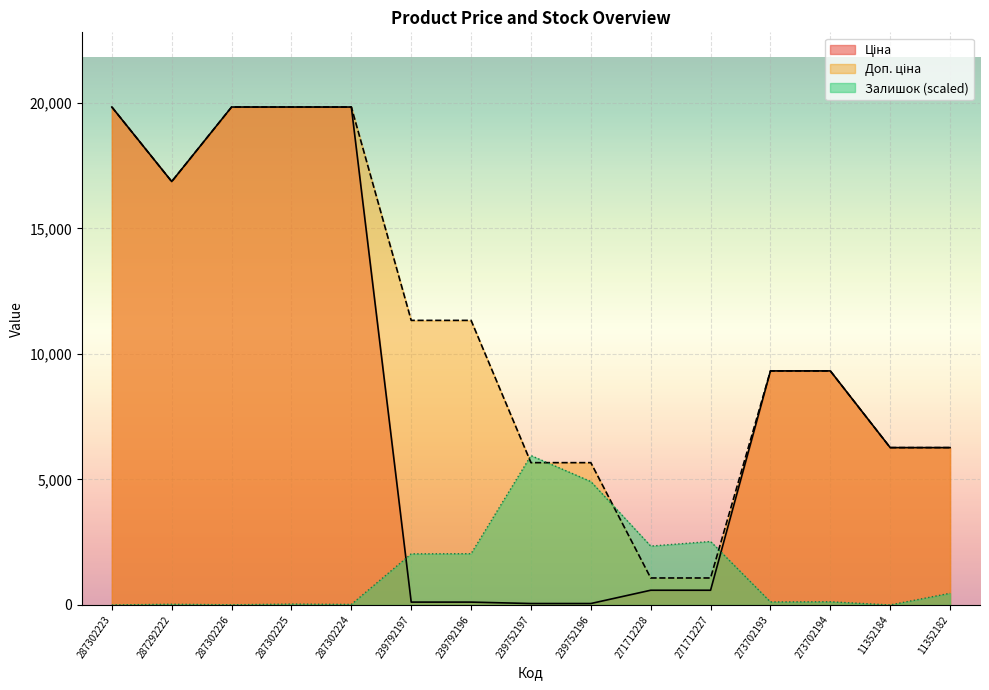

What is the sum of all Ціна values?

128875.6